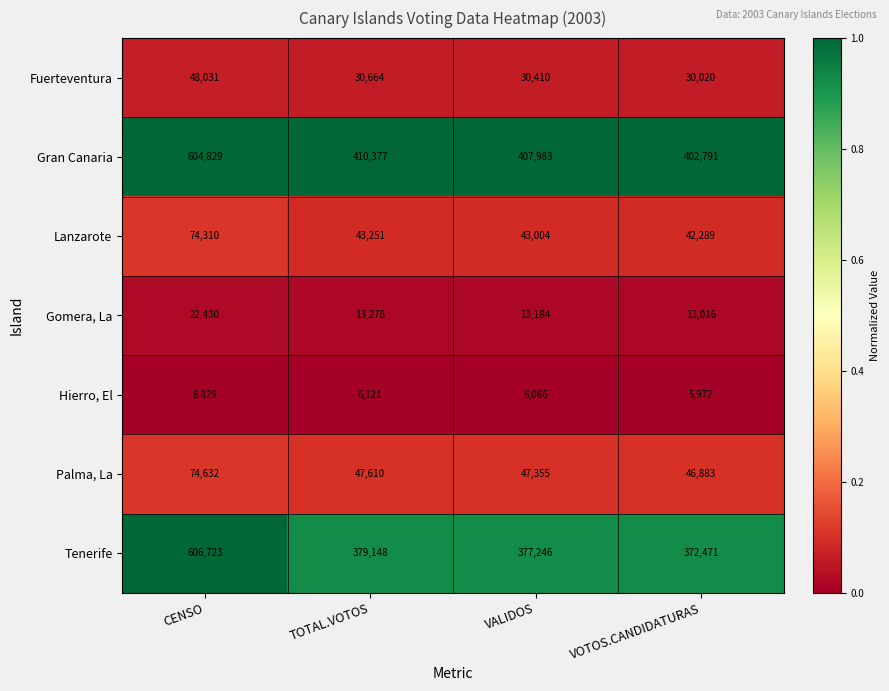

The value of Palma, La at CENSO is 28076. True or false?

False